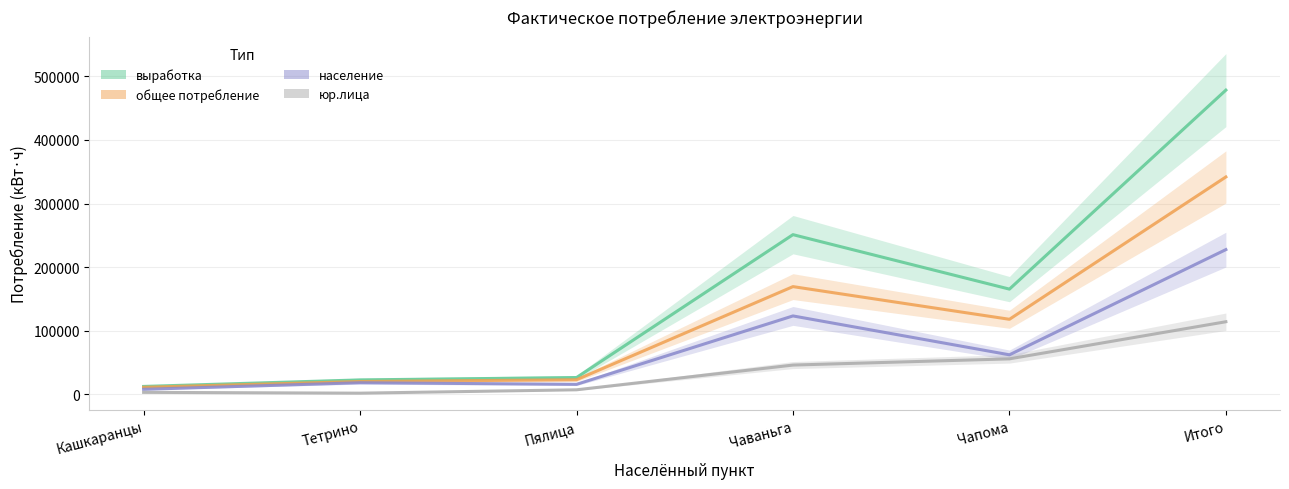

In юр.лица, how many points are lower than both neighbors (excluding endpoints)?

1